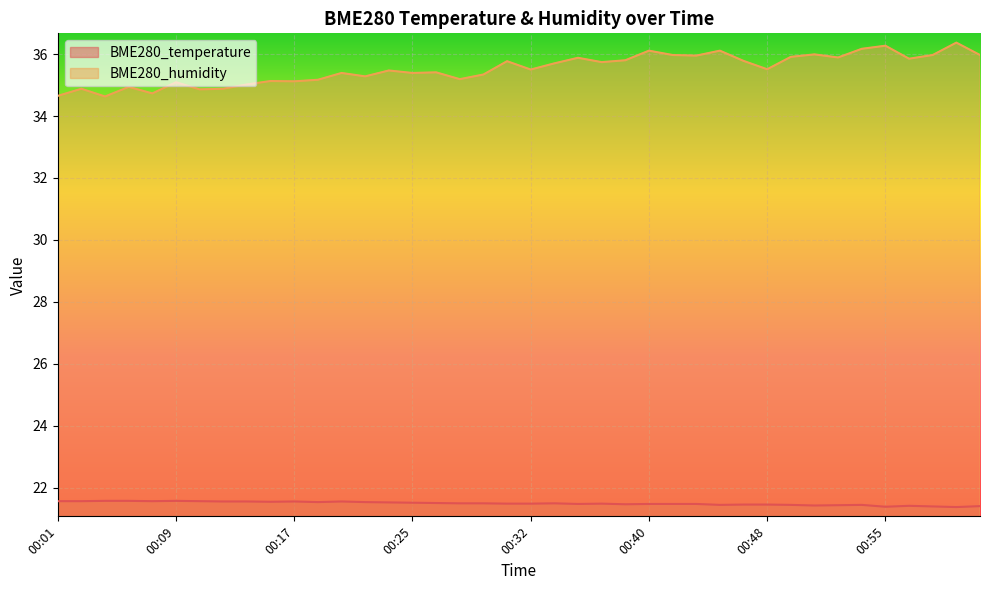

At which category does BME280_humidity reach its first local peak?

00:03